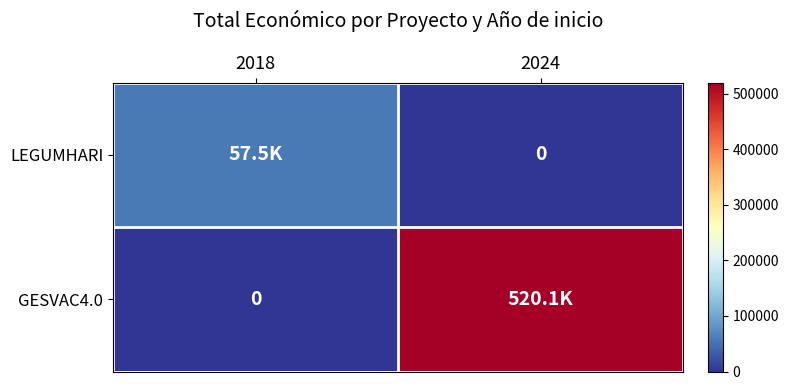

The GESVAC4.0 series shows 313217 at 2018. True or false?

False